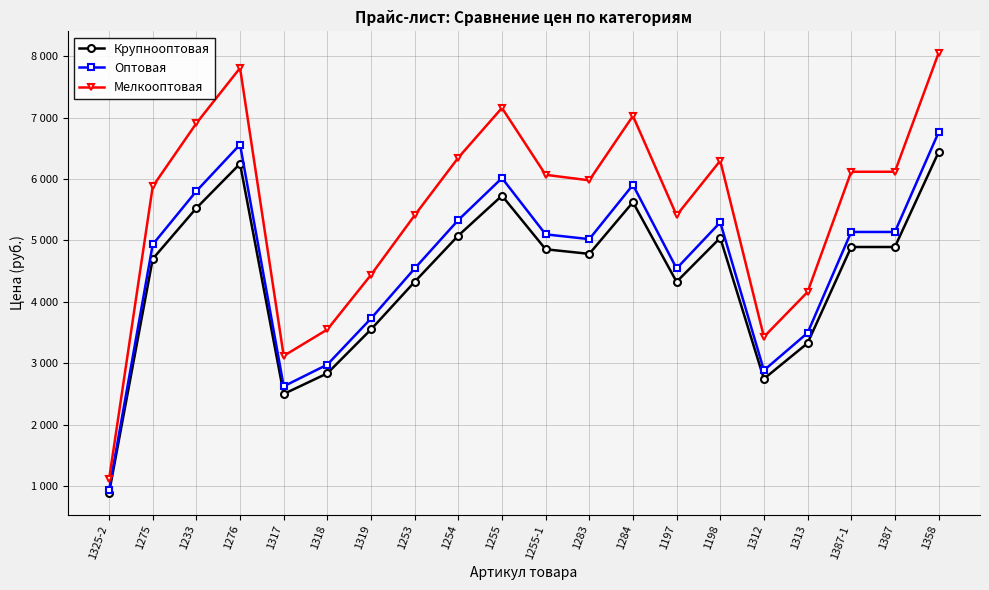

Which category has the lowest value in the Мелкооптовая series?

1325-2